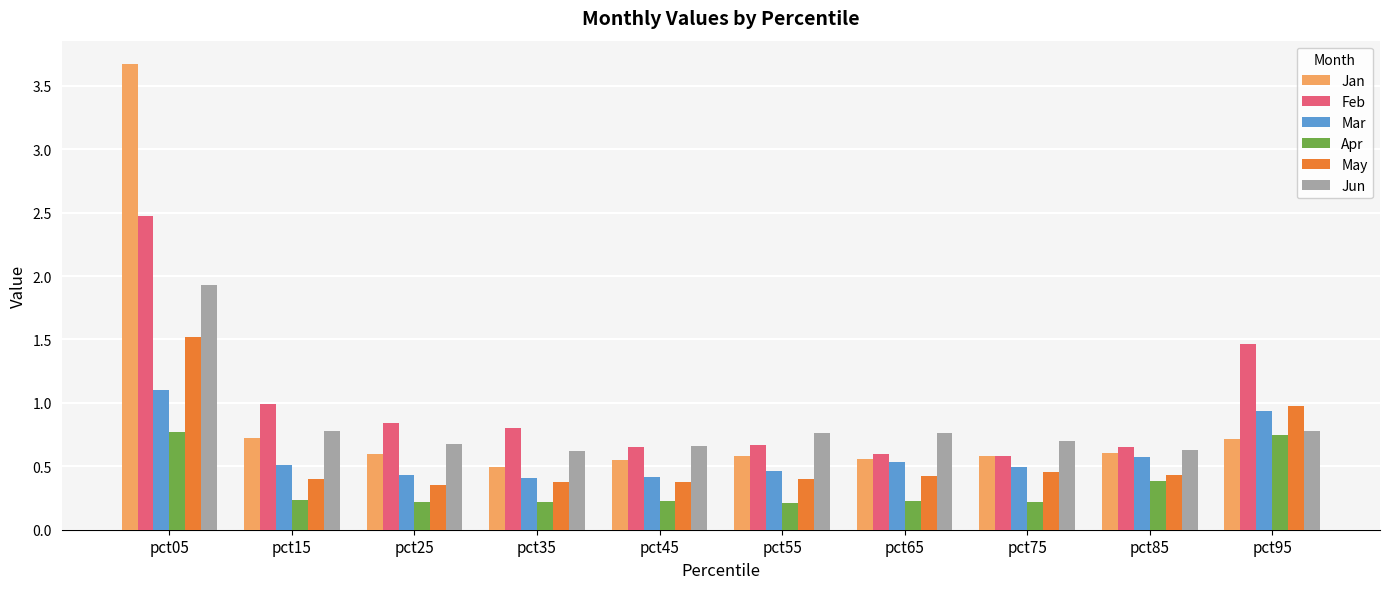

Which series has the widest spread of values?

Jan